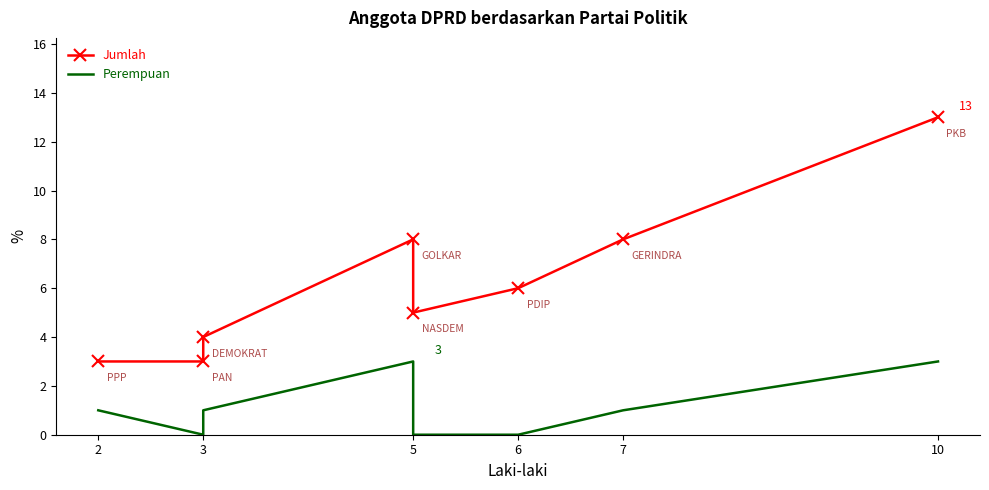

Reading left to right, list all the values displayed in this chart.

Jumlah: 3	3	4	8	5	6	8	13
Perempuan: 1	0	1	3	0	0	1	3